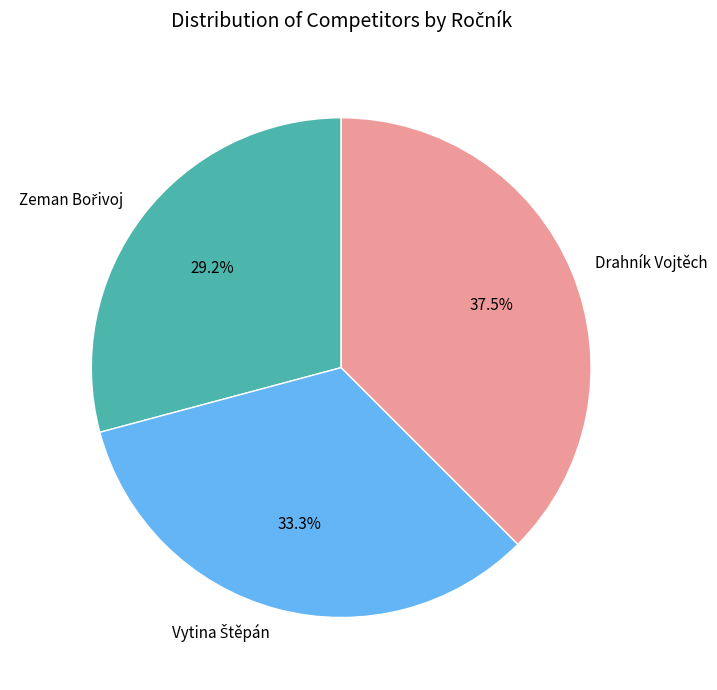

Is Drahník Vojtěch the majority of the pie?

No